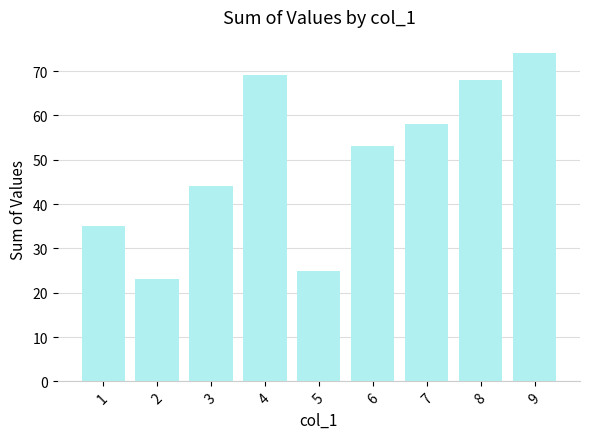

Reading left to right, what are all the values shown in this chart?

1=35	2=23	3=44	4=69	5=25	6=53	7=58	8=68	9=74